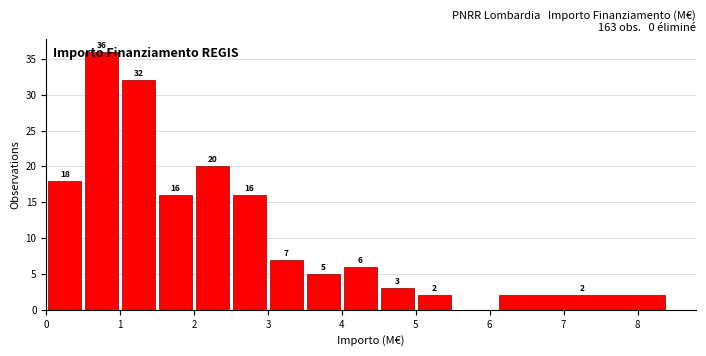

Over which range of the x-axis is the bar tallest?

0.5 to 1.0